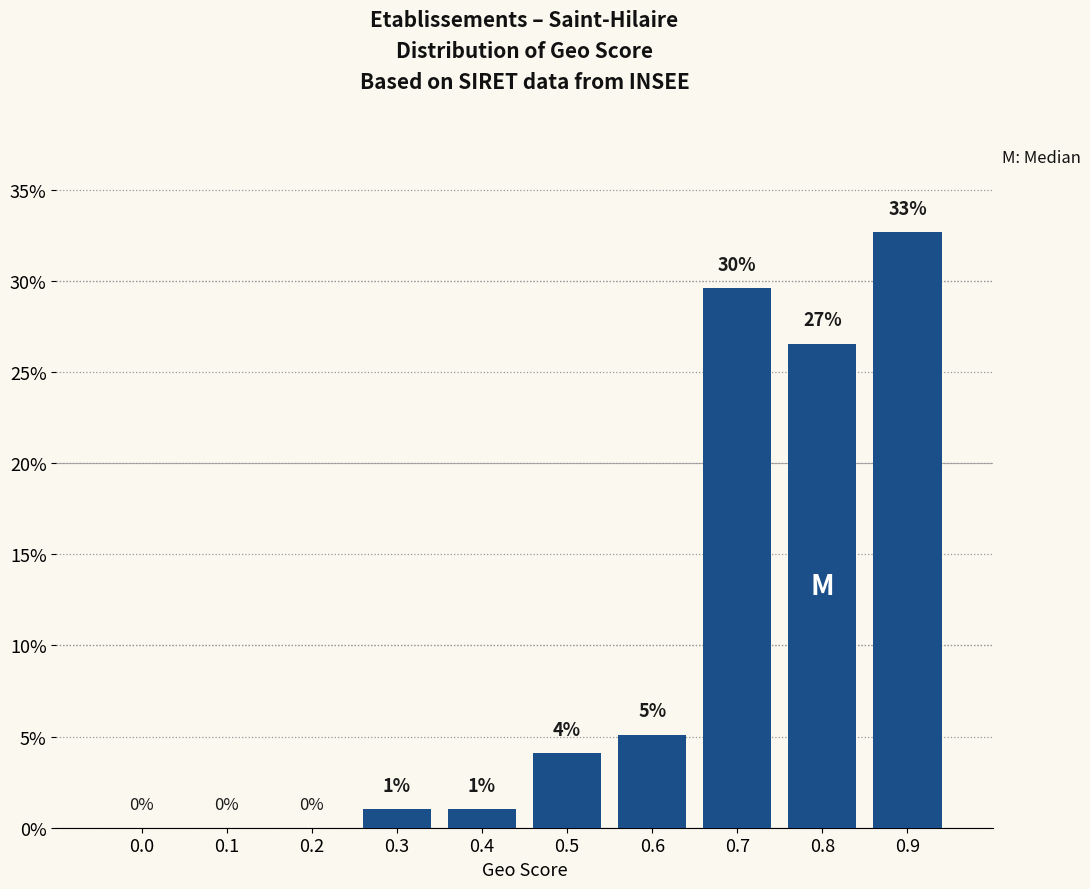

The chart shows a value of 14.3 at 0.0. True or false?

False